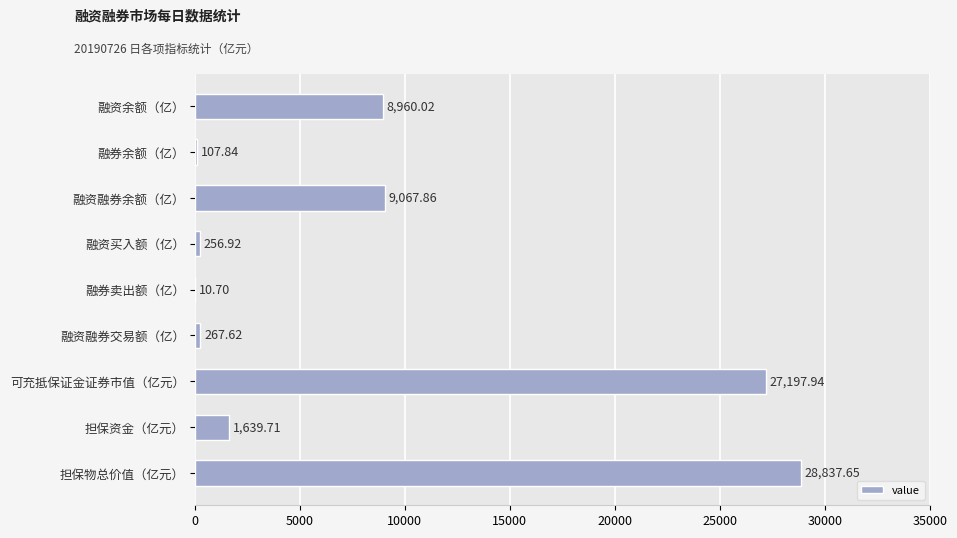

What is the sum of all values?

76346.3